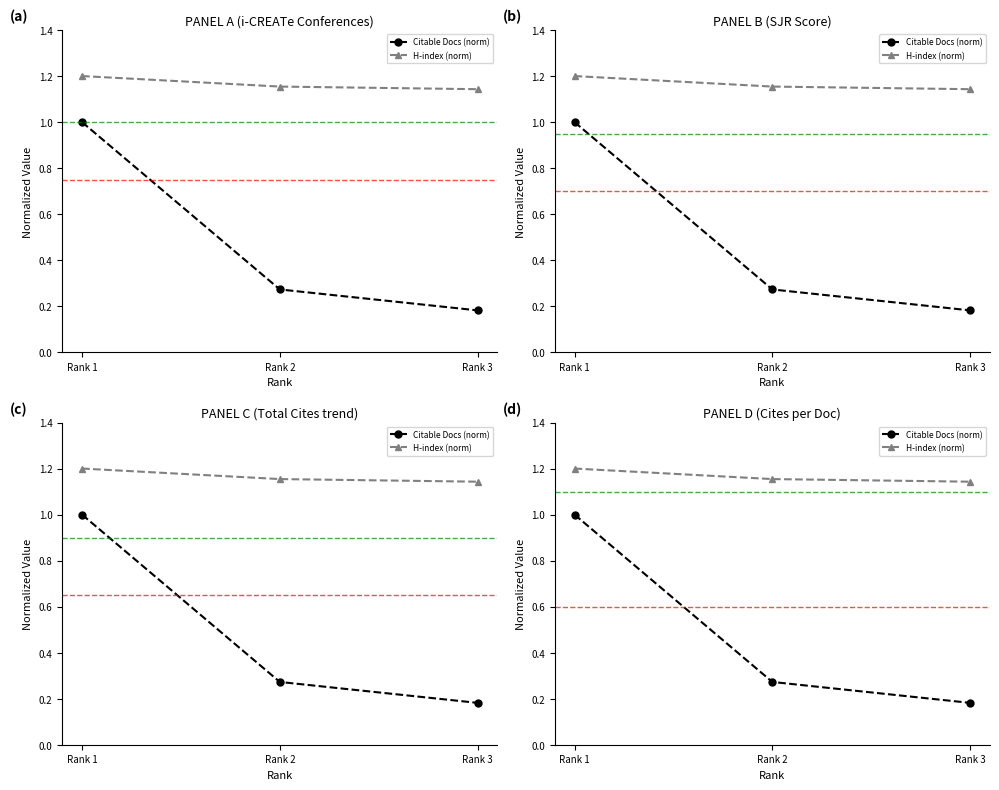

Reading left to right, what are all the values shown in this chart?

Citable Docs (norm): 1.0	0.3	0.2
H-index (norm): 1.2	1.2	1.1